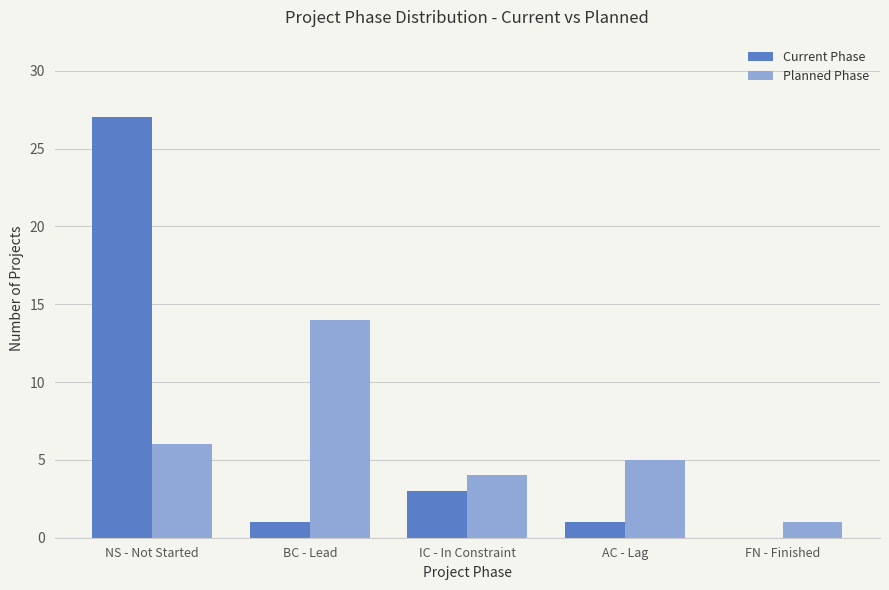

How many positive values does the Current Phase series have?

4